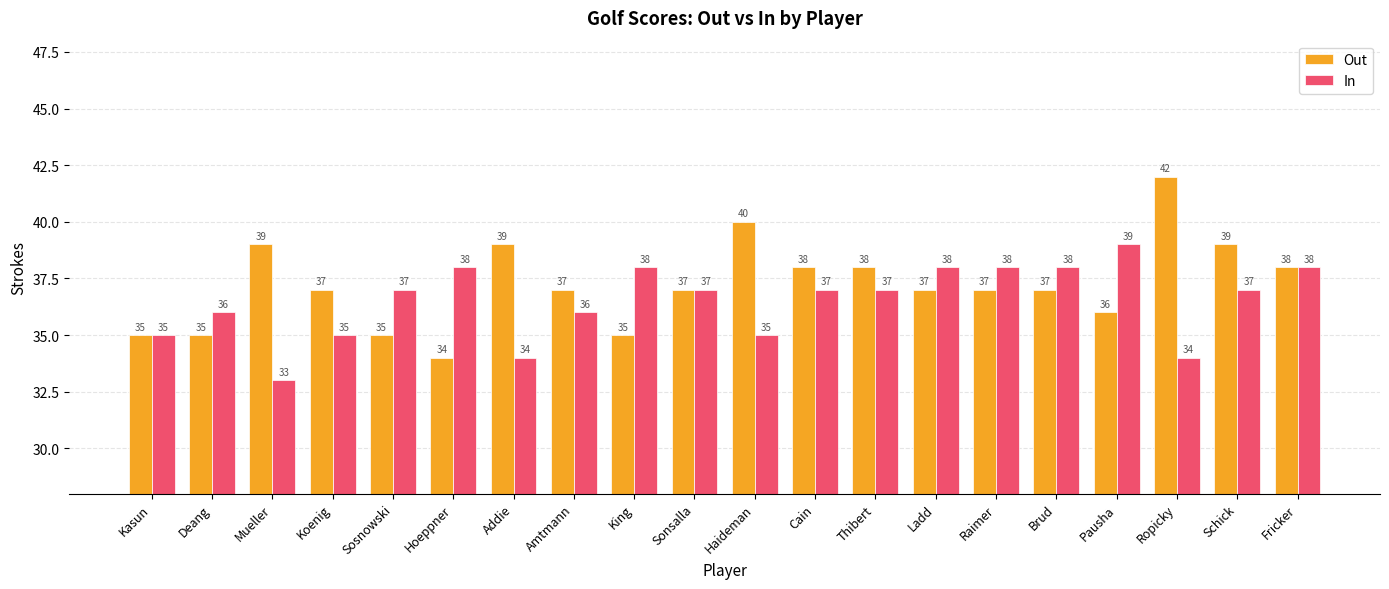

How many series are shown in this chart?

2